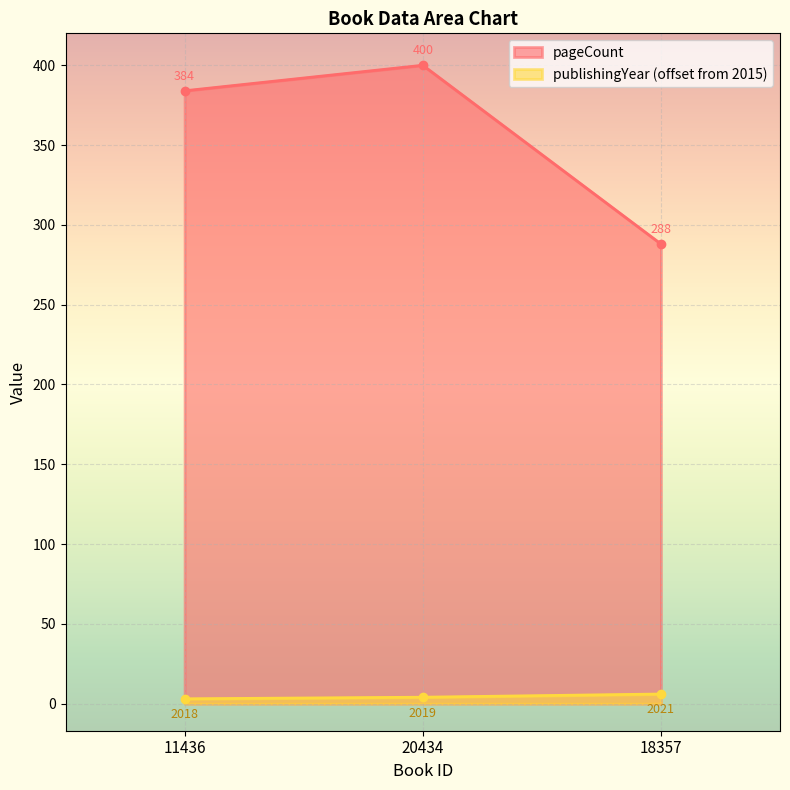

Rank the series by their average value, from lowest to highest.

publishingYear (offset from 2015), pageCount